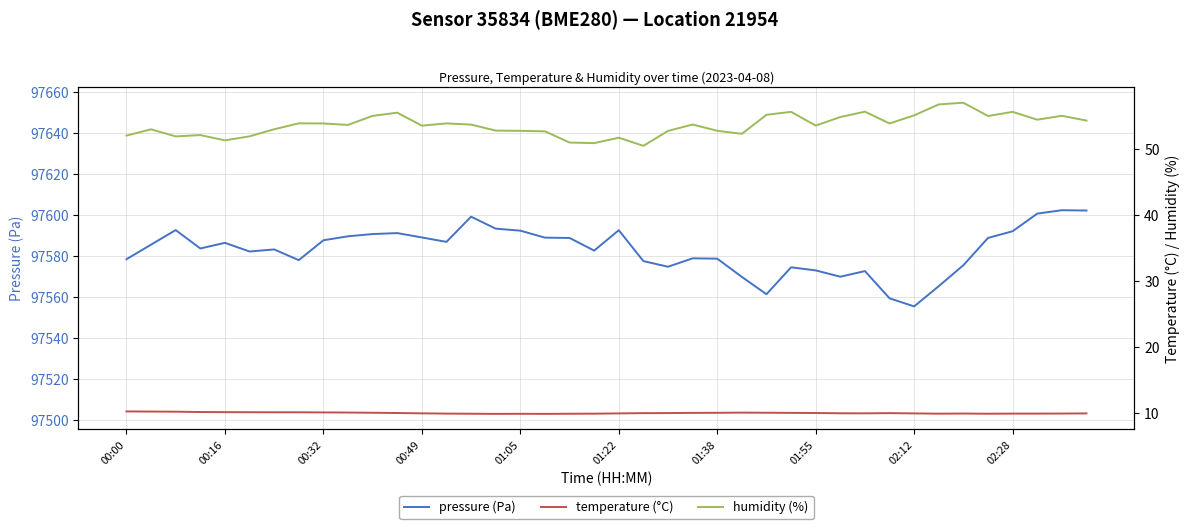

How many lines are shown in the chart?

3